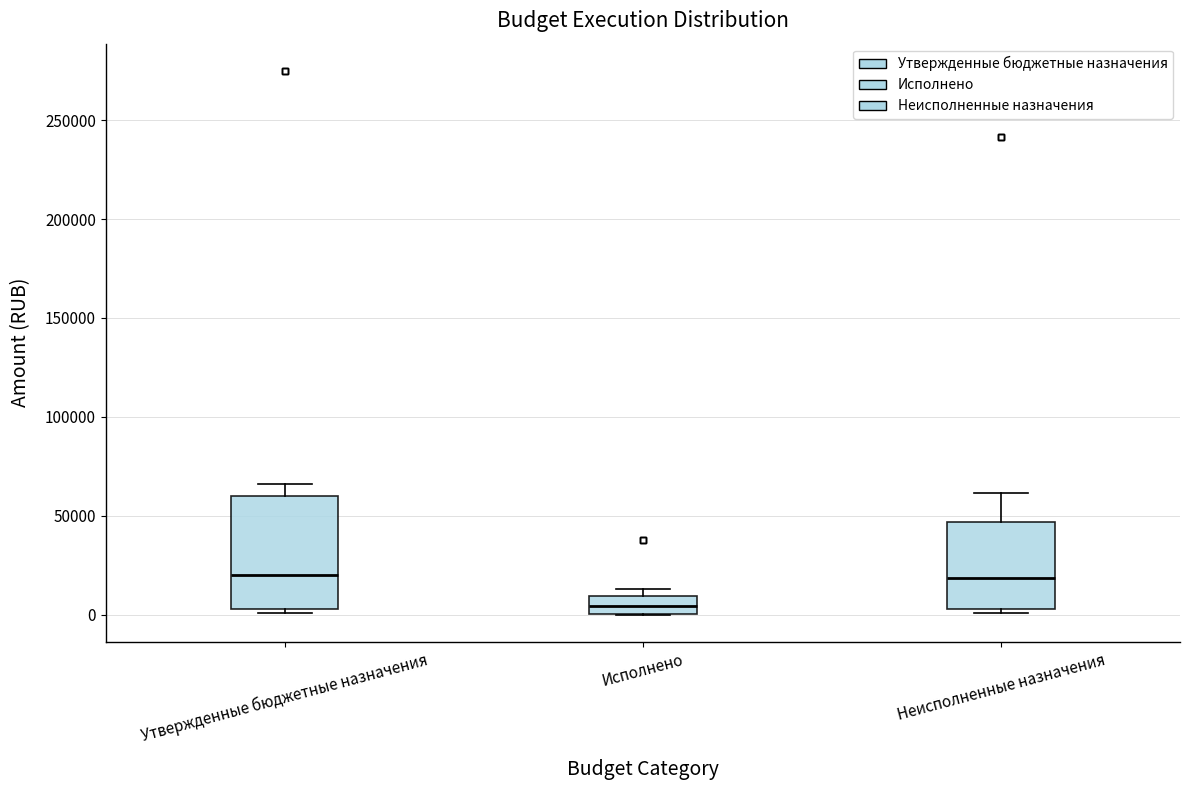

Where does the median line of the box for Исполнено sit on the y-axis? The values are not printed on the chart, so give them approximately, as read against the axis.

5000